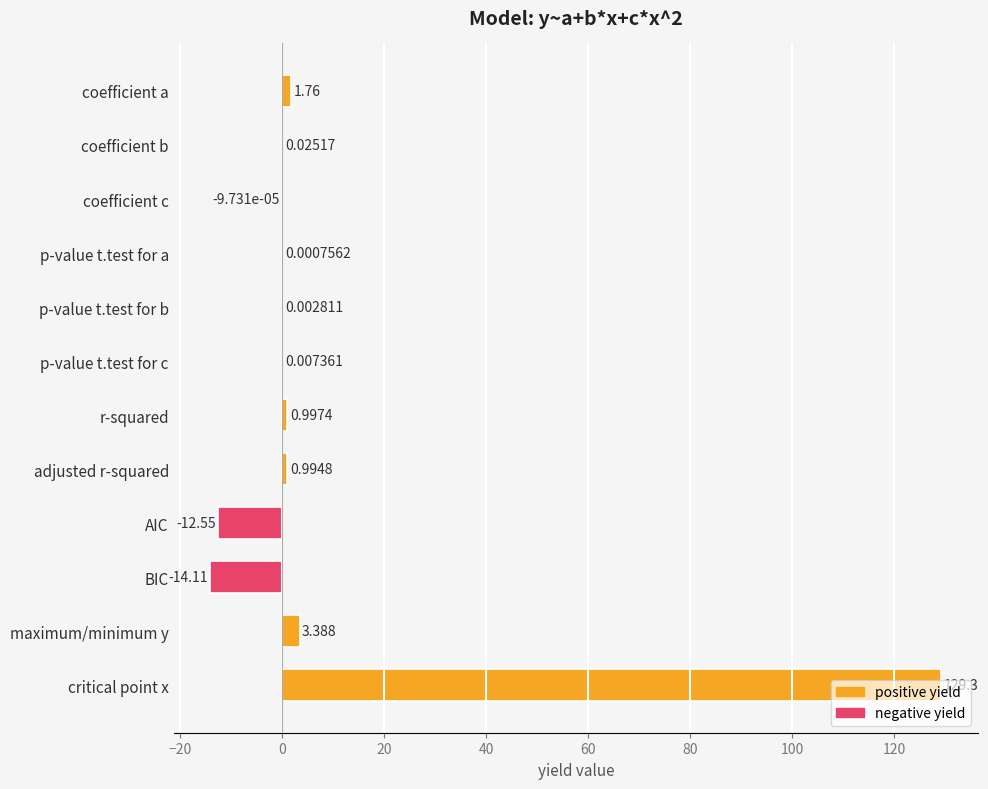

Are the bars grouped side by side (vs. stacked)?

No